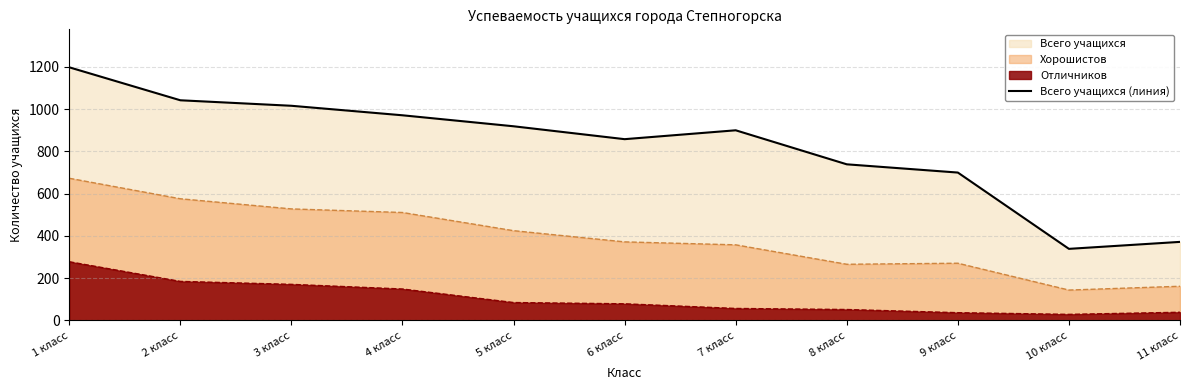

What is the label of the 9th point from the left?

9 класс